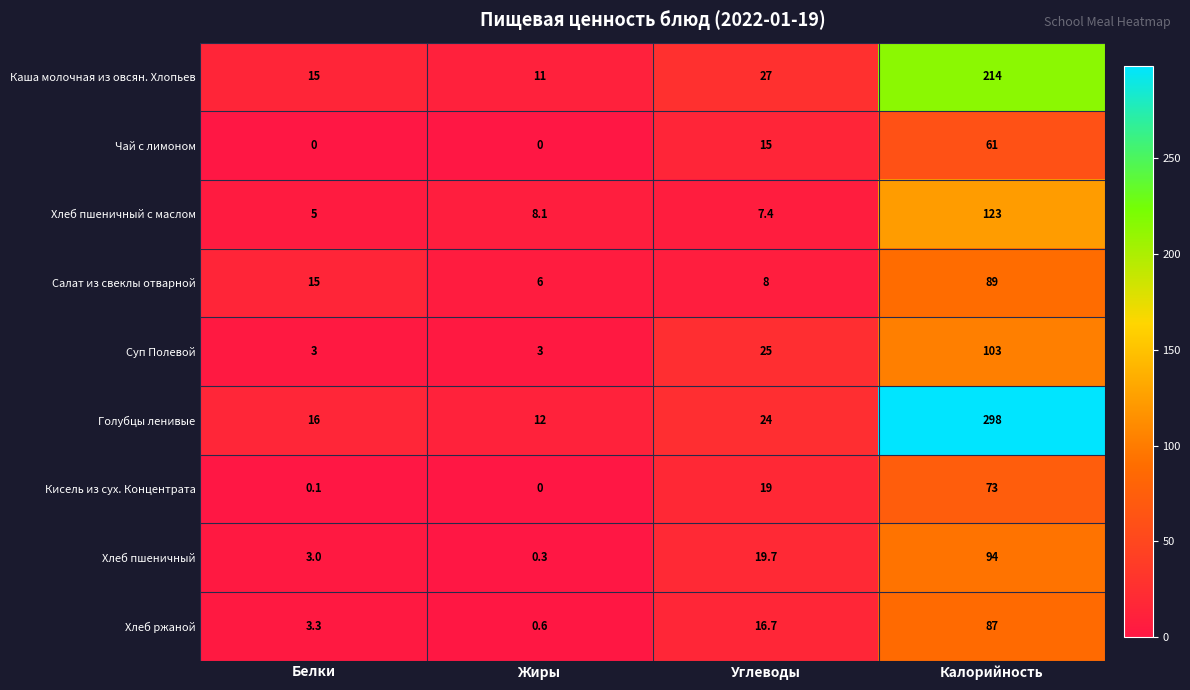

List the series in order of their peak value, highest first.

Голубцы ленивые, Каша молочная из овсян. Хлопьев, Хлеб пшеничный с маслом, Суп Полевой, Хлеб пшеничный, Салат из свеклы отварной, Хлеб ржаной, Кисель из сух. Концентрата, Чай с лимоном